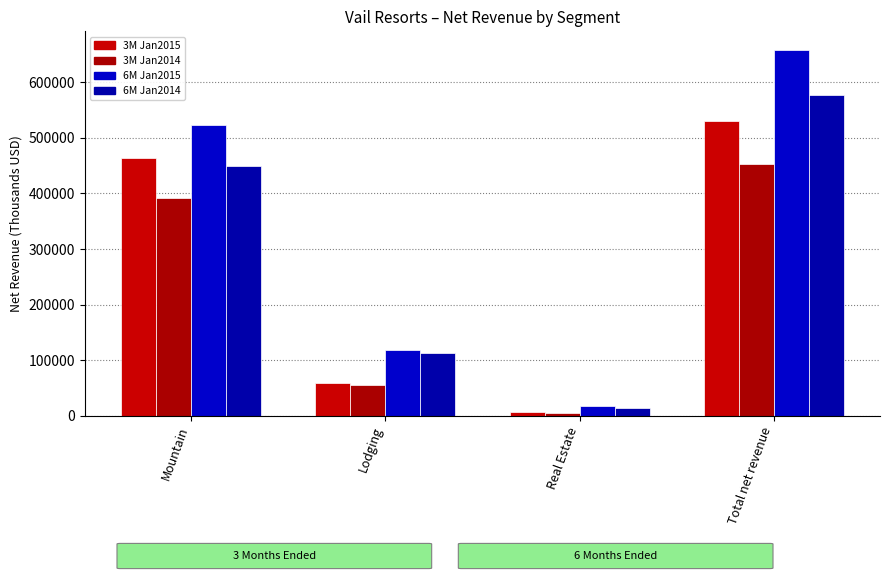

Which series has the largest range (max minus min)?

6M Jan2015